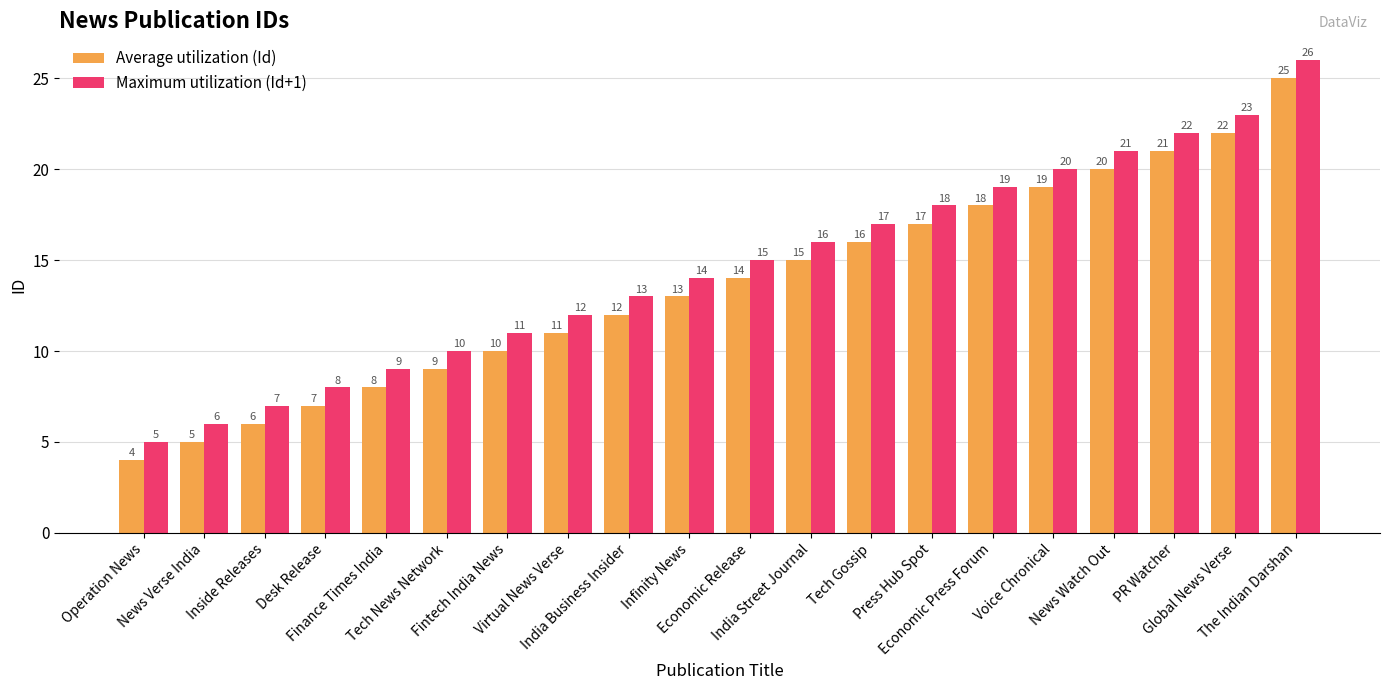

At how many categories does at least one series exceed 4?

20